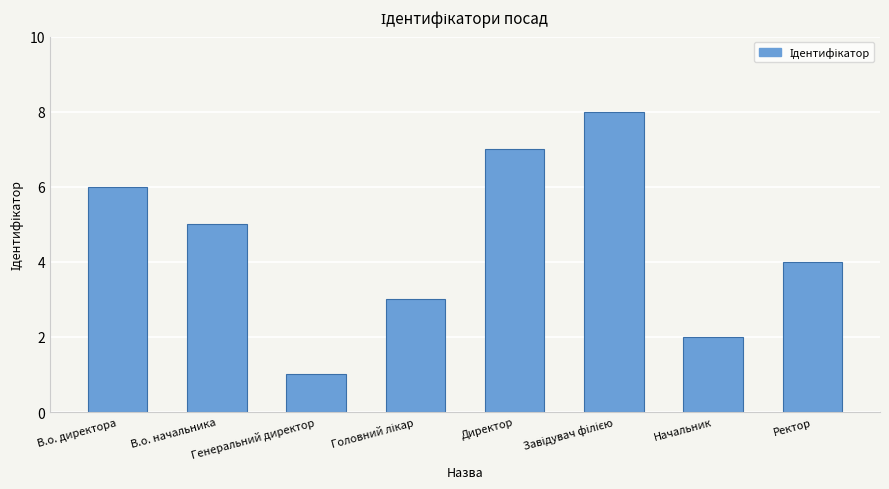

Approximately how many times larger is the value at Генеральний директор compared to В.о. директора?

0.2